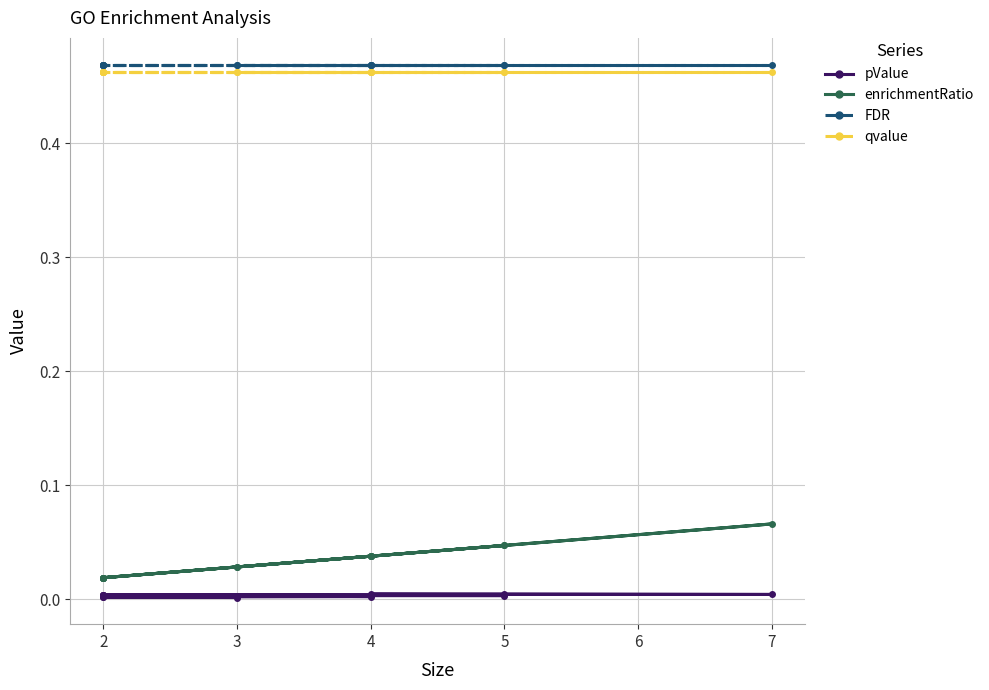

True or false: qvalue and FDR intersect in this chart.

False